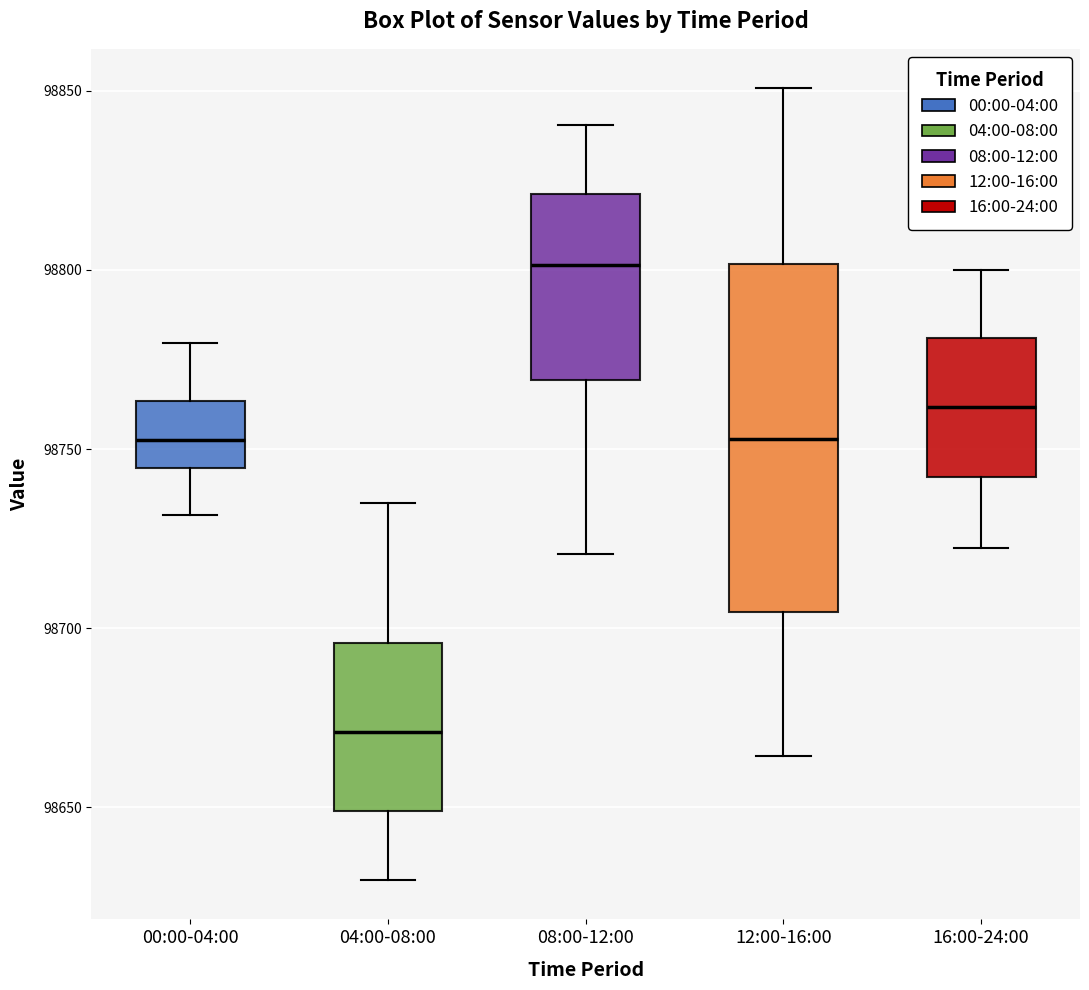

Which box's median line is the highest?

08:00-12:00